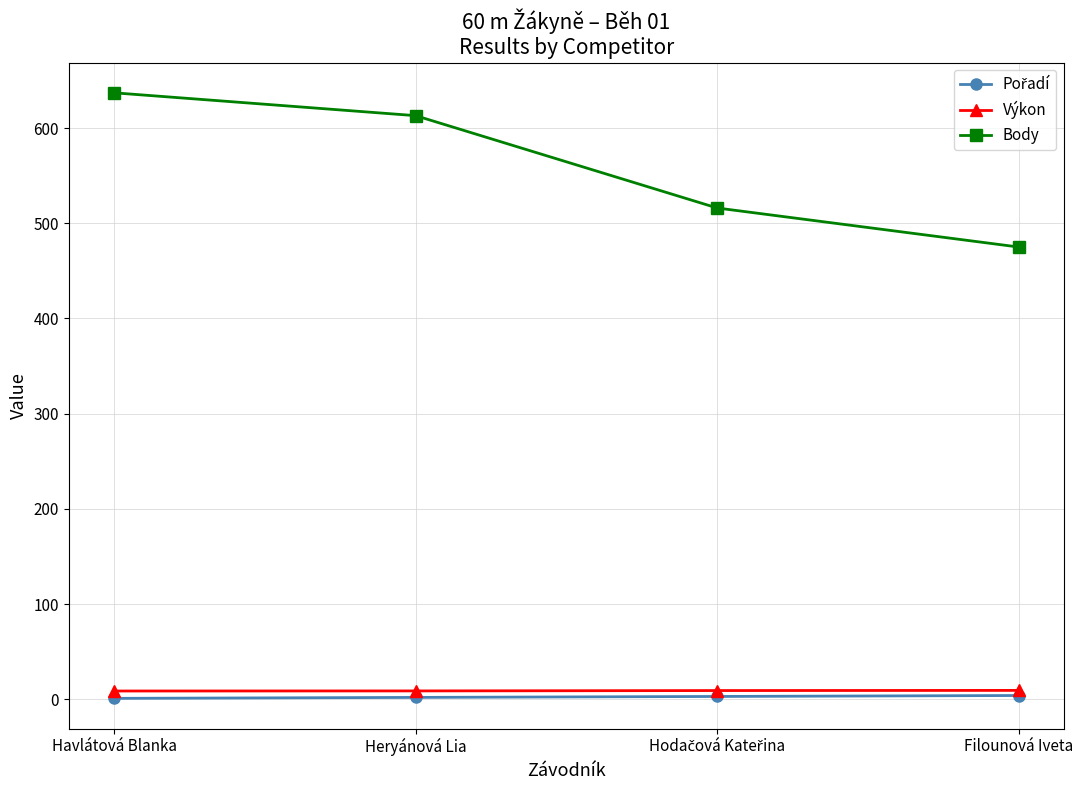

True or false: Body has more than 0 points higher than both neighbors.

False